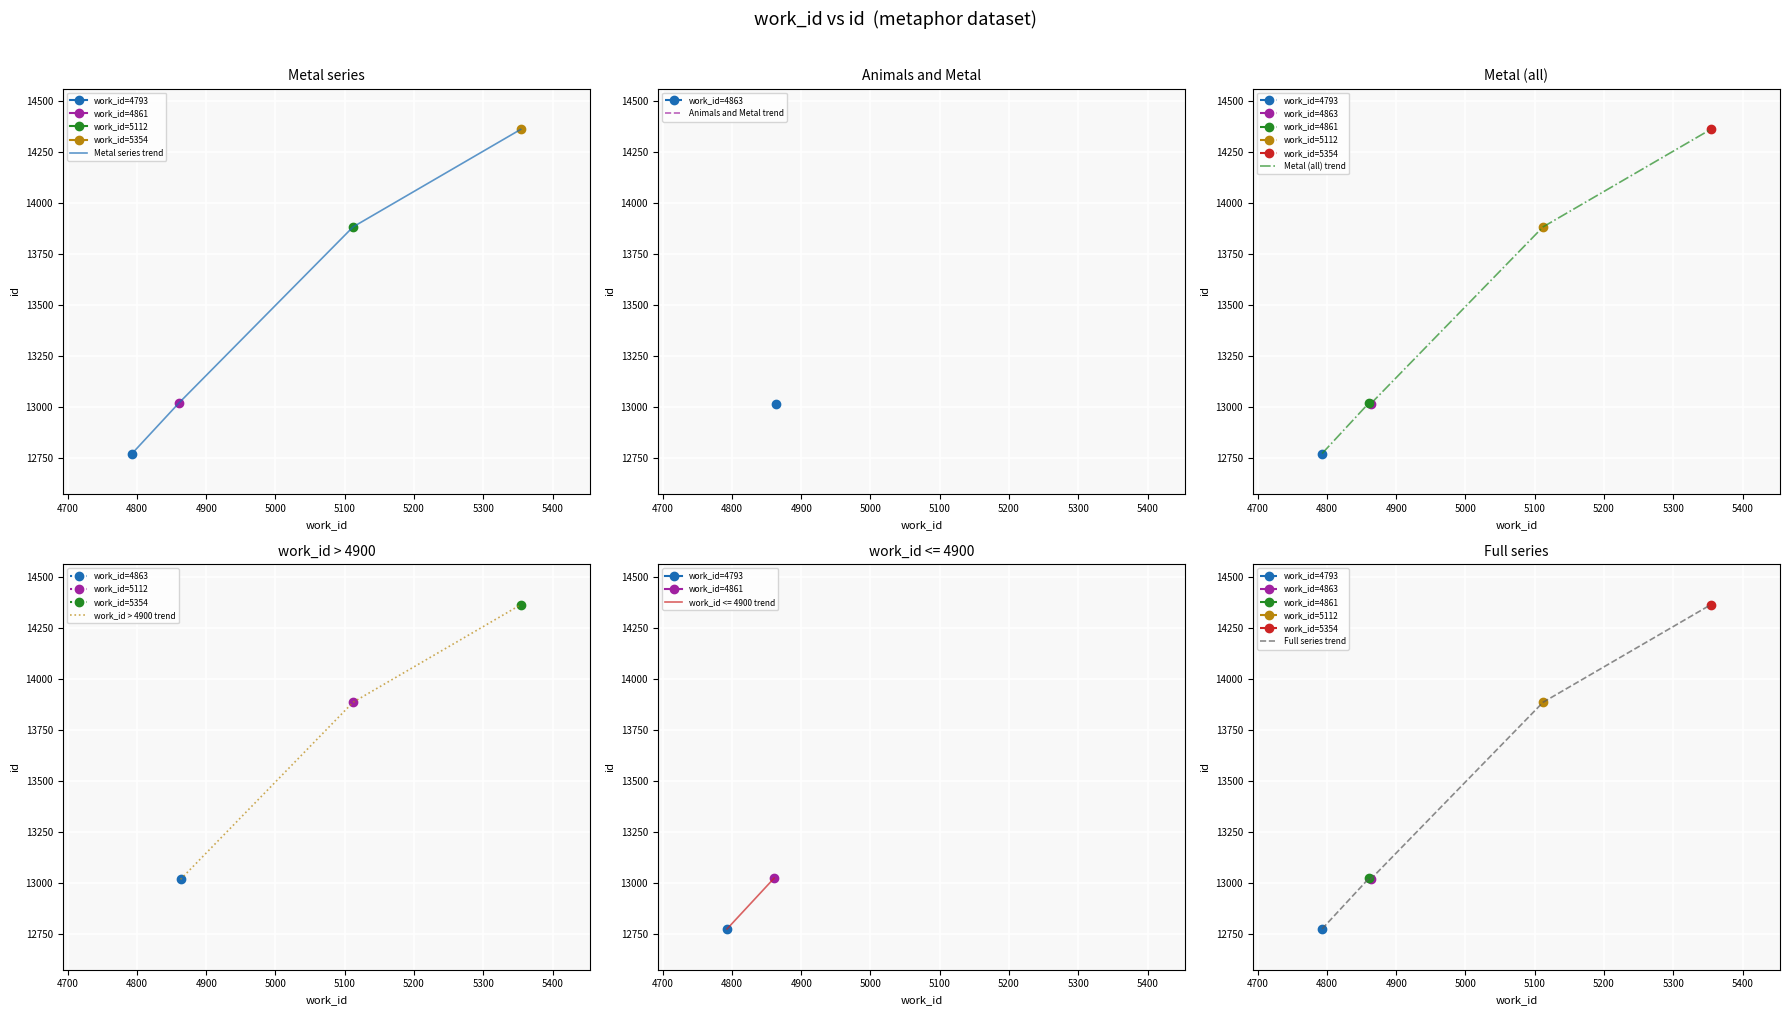

True or false: Metal series trend has more than 1 points higher than both neighbors.

False